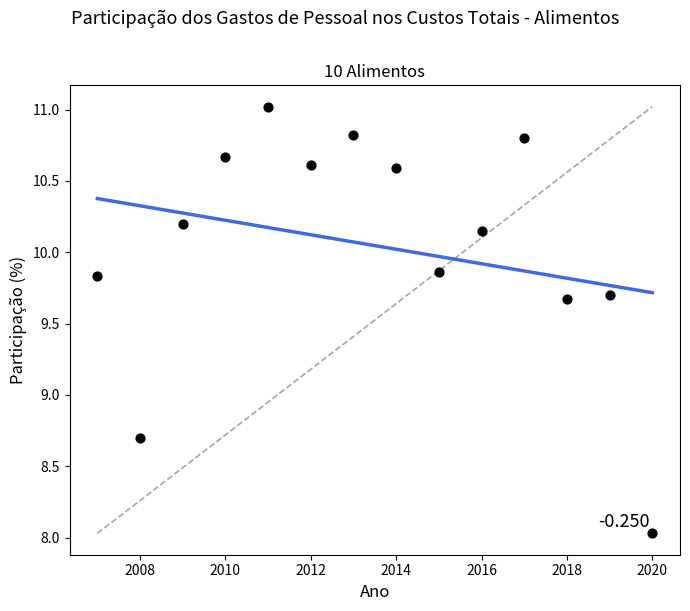

What Y value in the scatter plot is closest to 9?

8.7